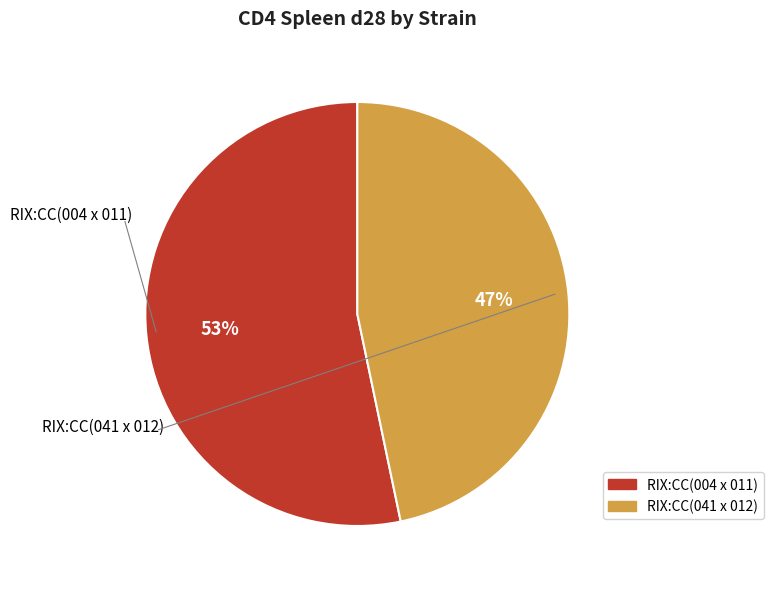

What is the largest slice in the pie chart?

RIX:CC(004 x 011)